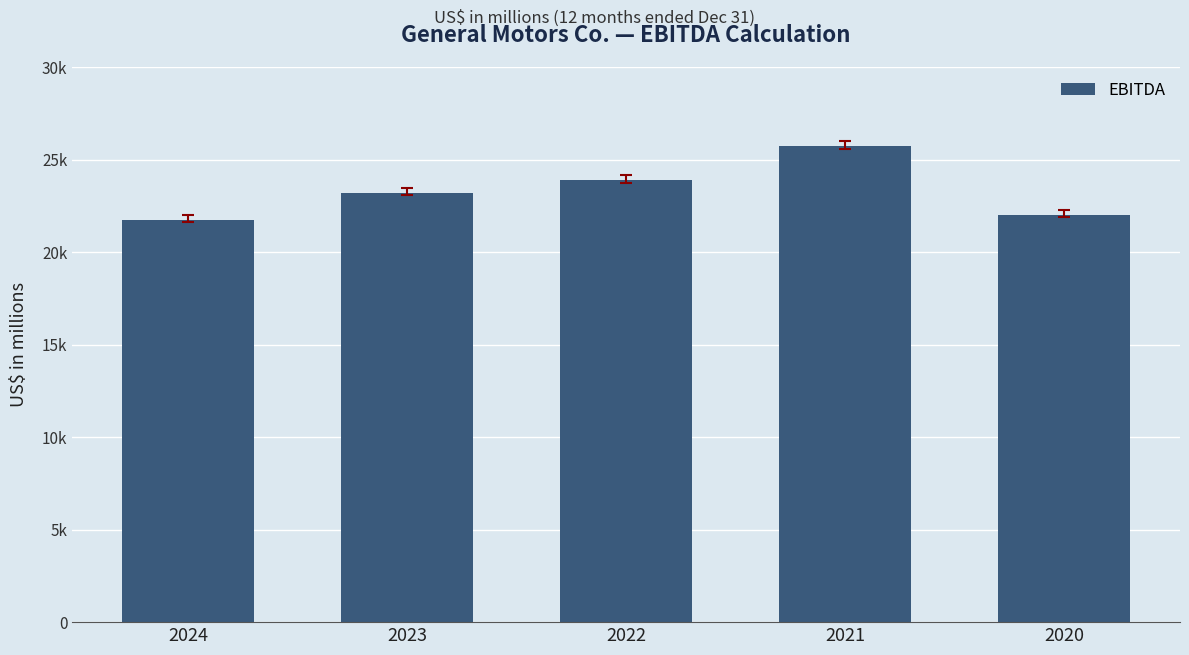

Does the chart contain any negative values?

No